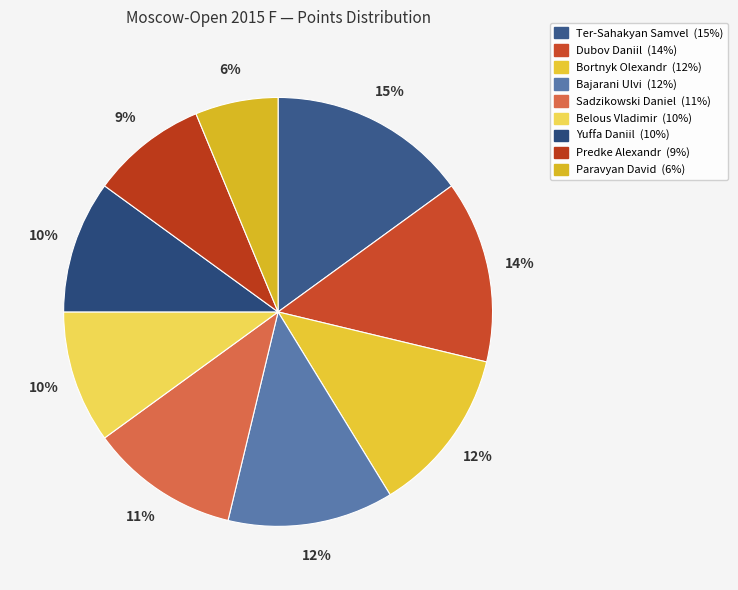

What percentage is the Ter-Sahakyan Samvel slice, to the nearest percent?

15%